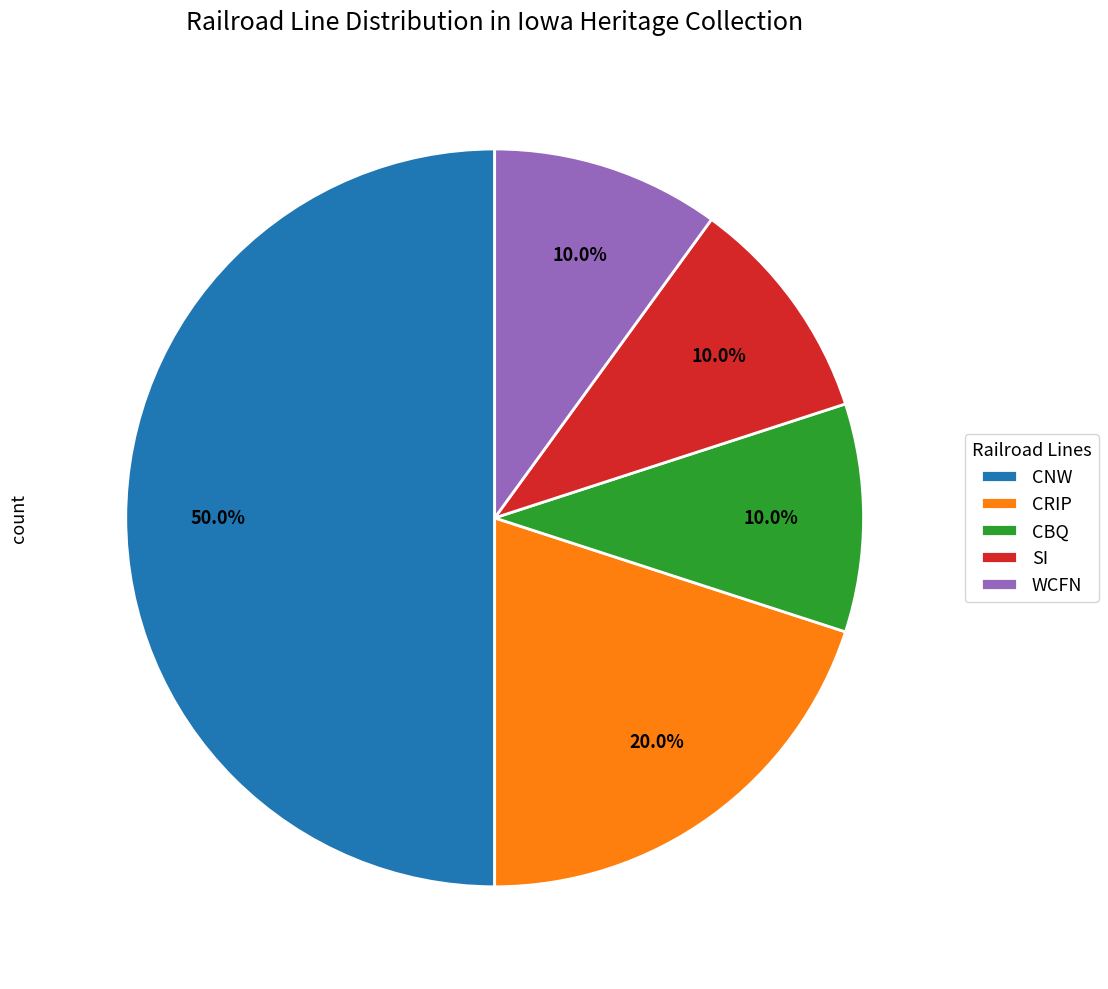

How many slices are in this pie chart?

5